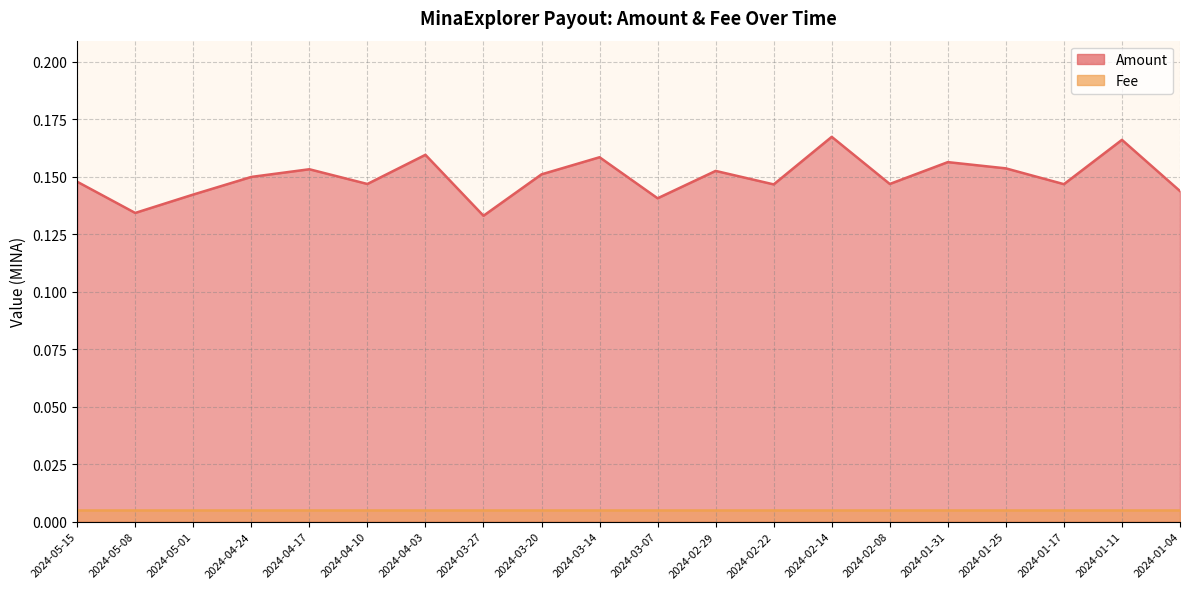

Is it true that the value at 2024-05-15 is 0.1?

True